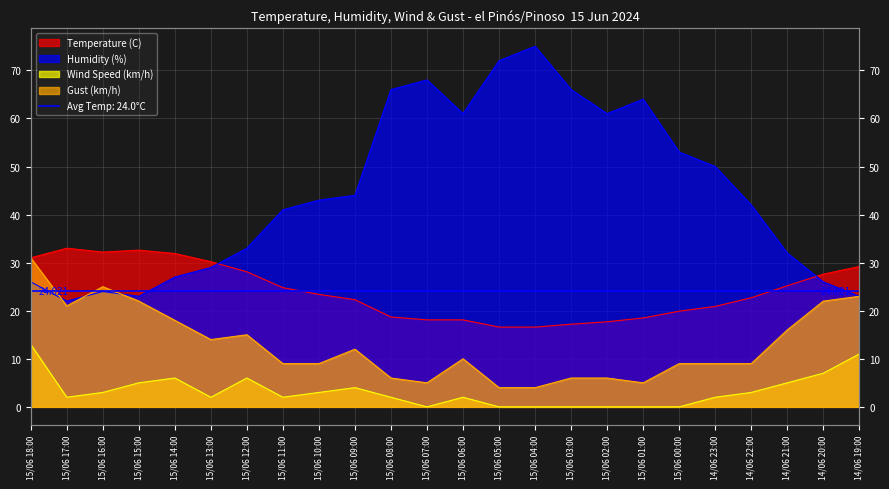

The value of Humidity (%) at 14/06 19:00 is 23.0. True or false?

True